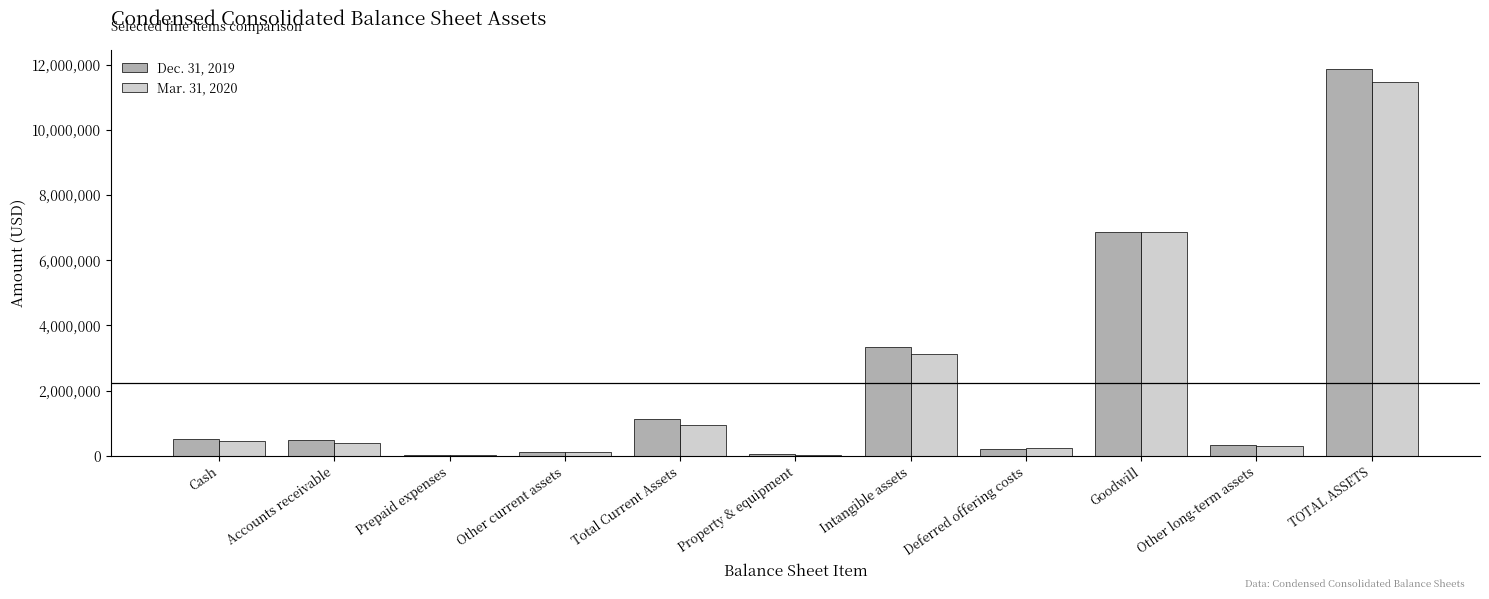

What is the maximum value shown in the chart?

11868929